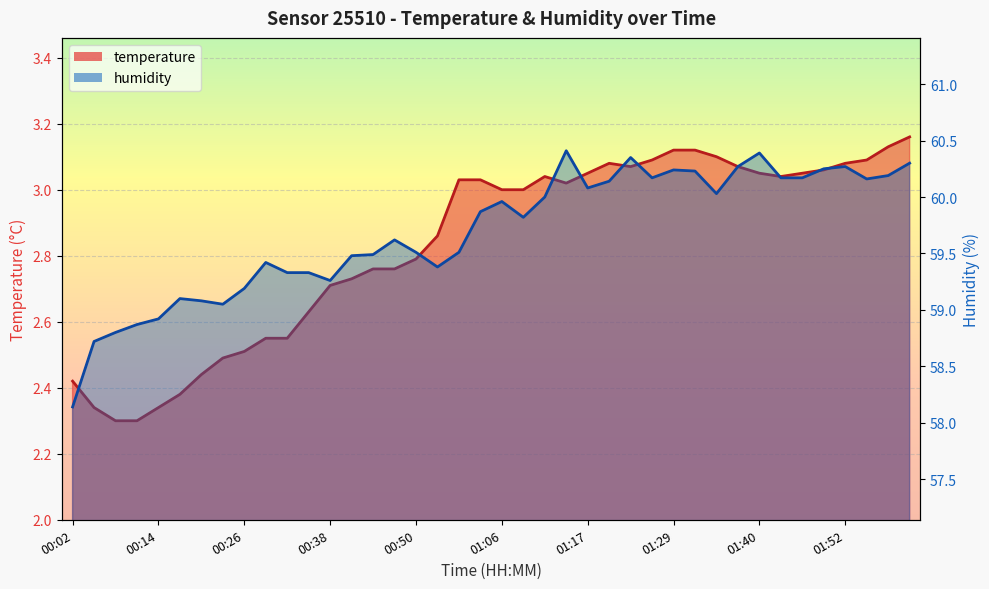

At which label is temperature closest to 2?

00:08